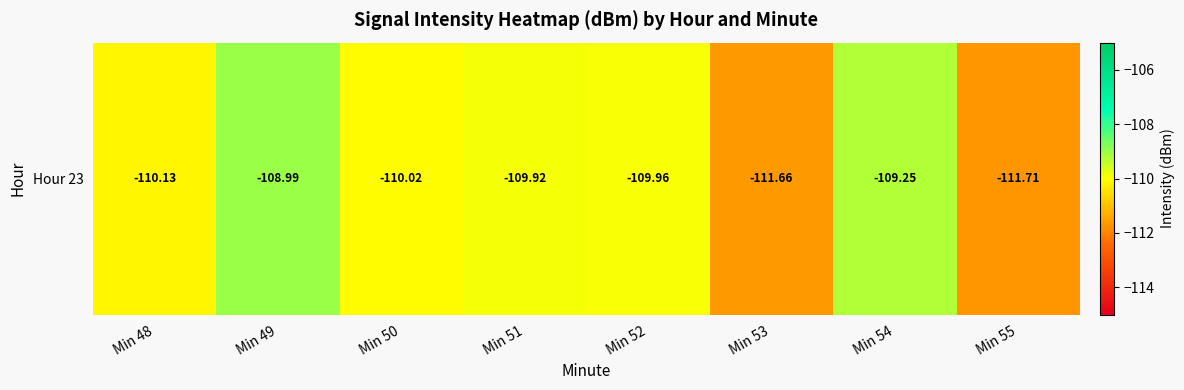

What is the change in value from Min 48 to Min 50?

+0.1